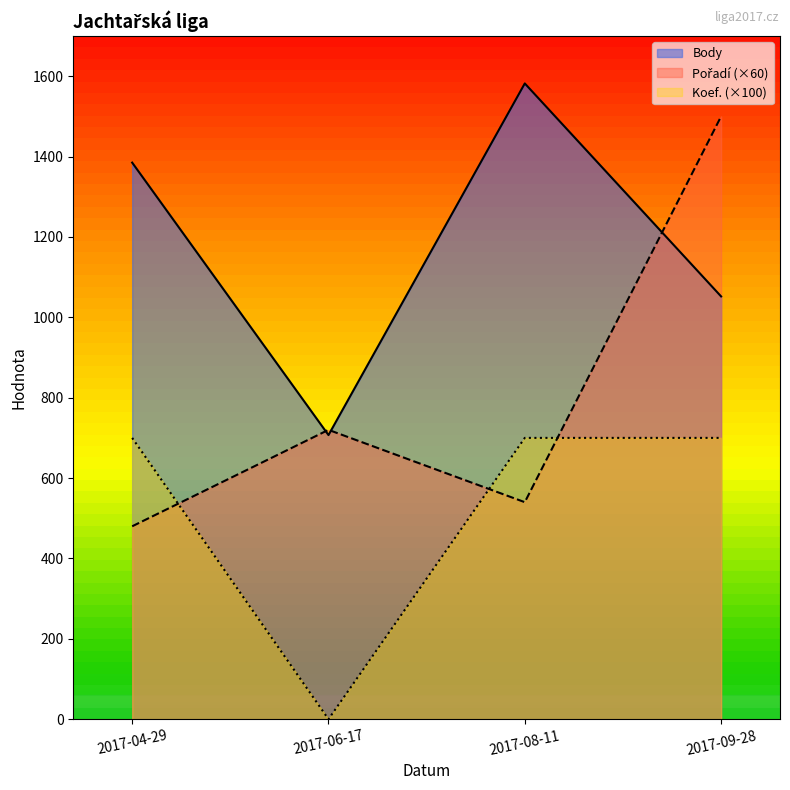

Rank the series at 2017-06-17 from highest to lowest value.

Pořadí, Body, Koef.